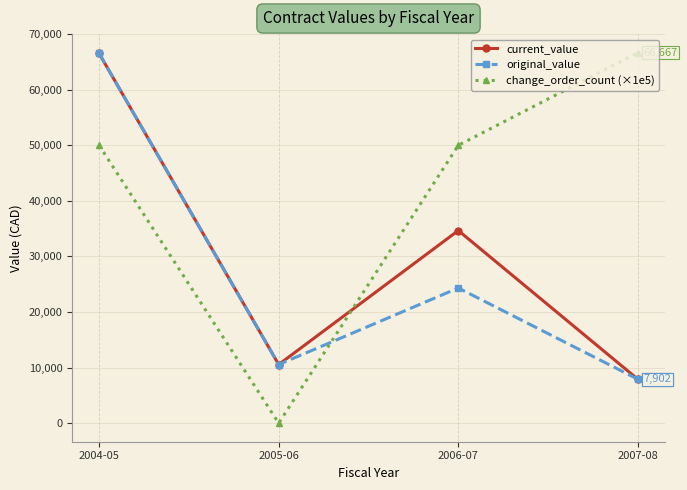

Which series has the largest total across all categories?

change_order_count (×1e5)